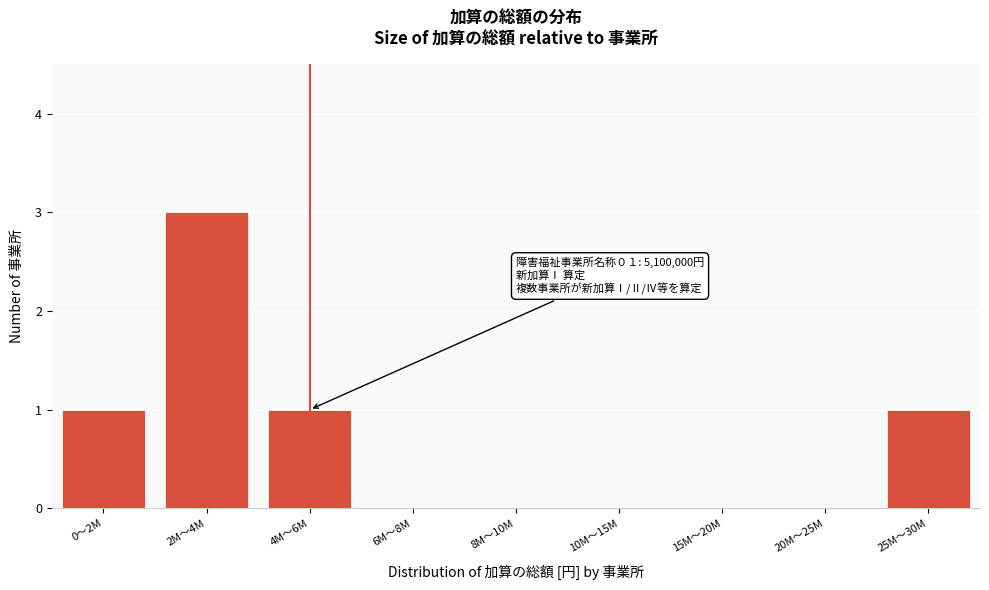

Reading left to right, what are all the values shown in this chart?

0～2M=1	2M～4M=3	4M～6M=1	6M～8M=0	8M～10M=0	10M～15M=0	15M～20M=0	20M～25M=0	25M～30M=1